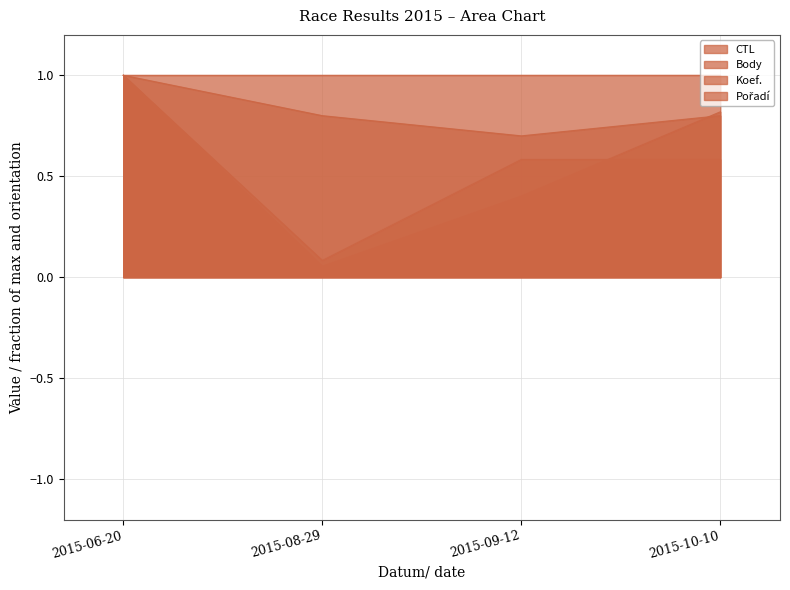

Which has a higher value, 2015-09-12 or 2015-06-20?

2015-09-12